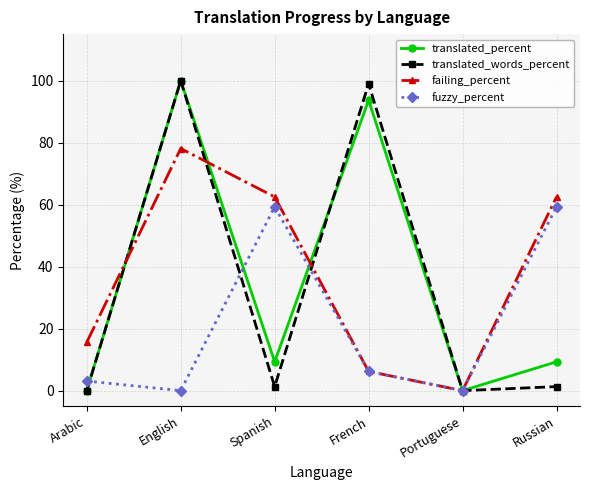

True or false: translated_percent has a value of 35.8 at English.

False